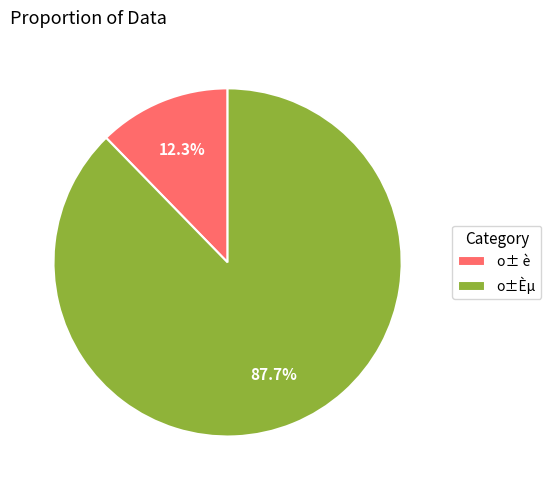

Which has a higher value, o± è or o±Èµ?

o±Èµ